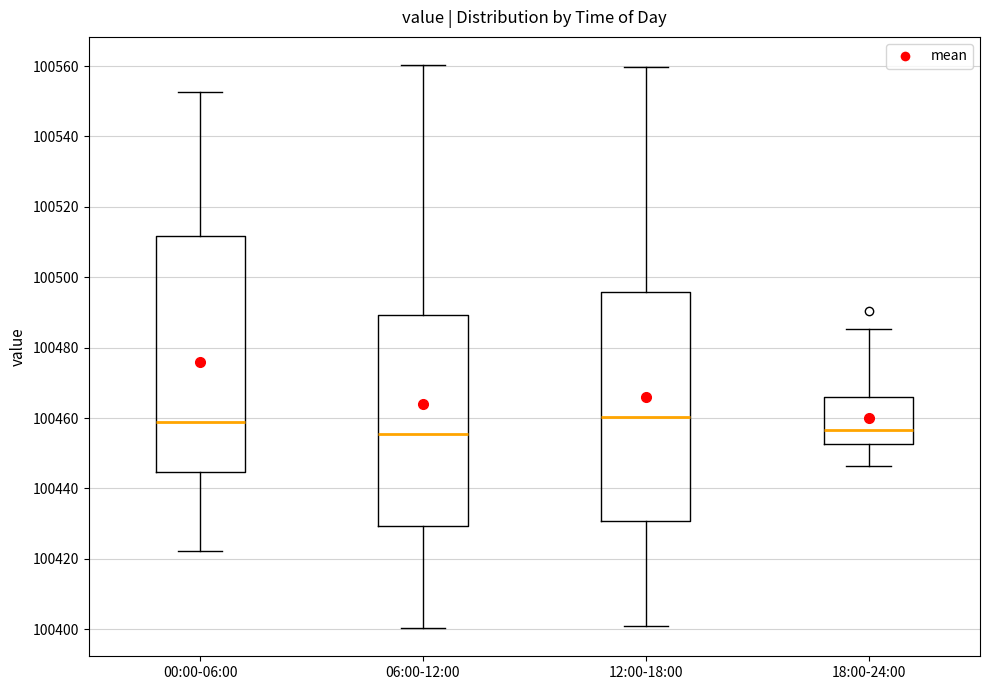

Where is the lower edge of the box for 18:00-24:00 on the y-axis? The values are not printed on the chart, so give them approximately, as read against the axis.

100452